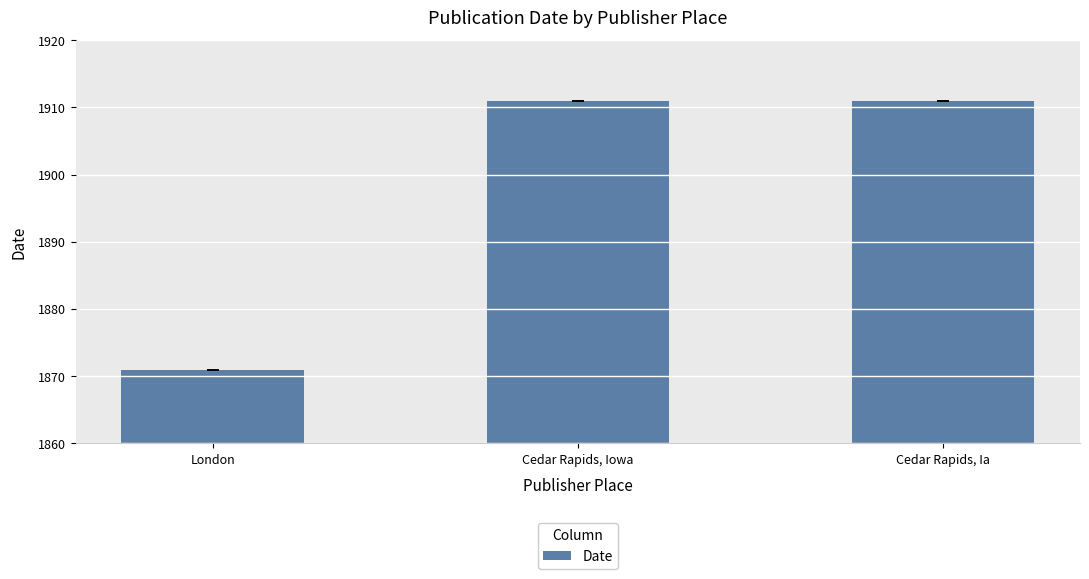

How many categories are shown in the chart?

3